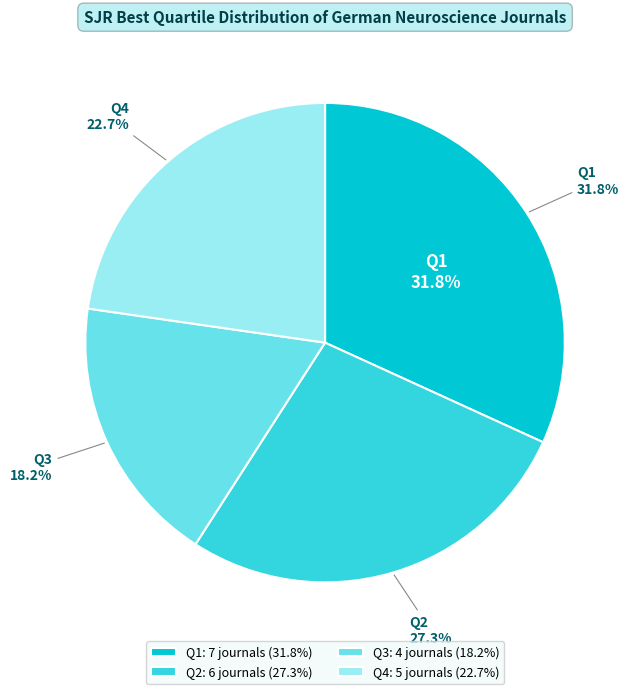

Rank the categories by value from lowest to highest.

Q3, Q4, Q2, Q1